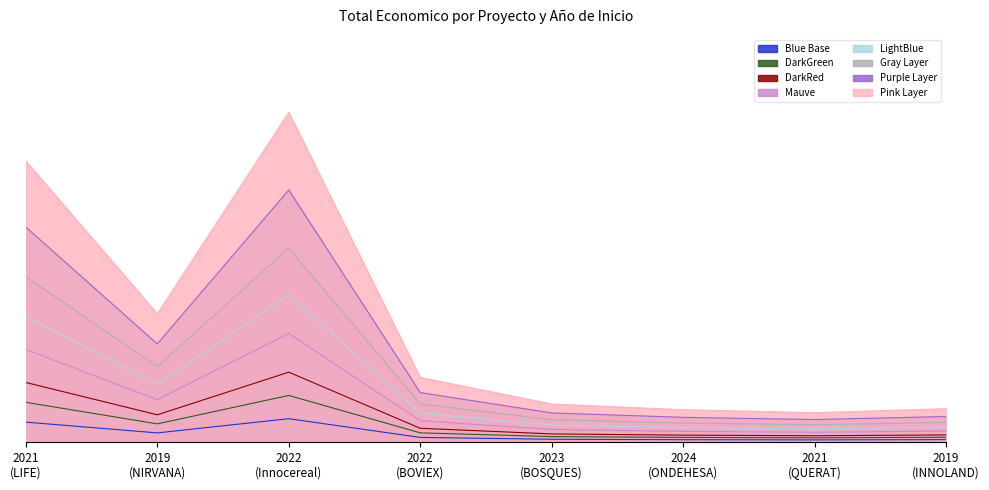

How many points are lower than both their immediate neighbors (excluding endpoints)?

2